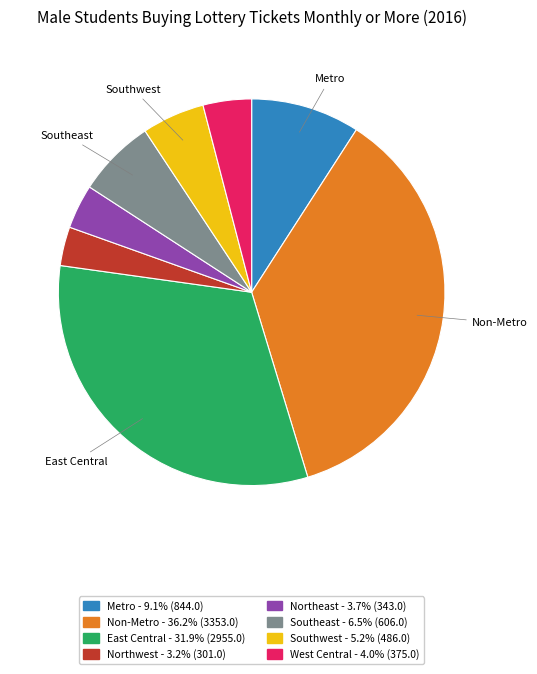

True or false: Northeast accounts for 4% of the total.

True